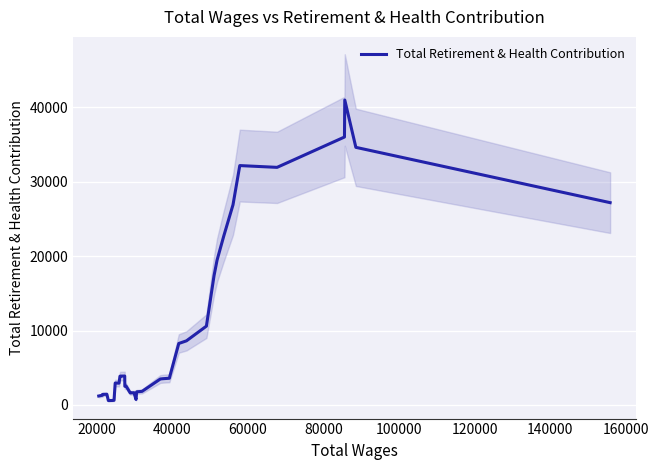

What is the difference between the maximum and minimum values?

40412.4